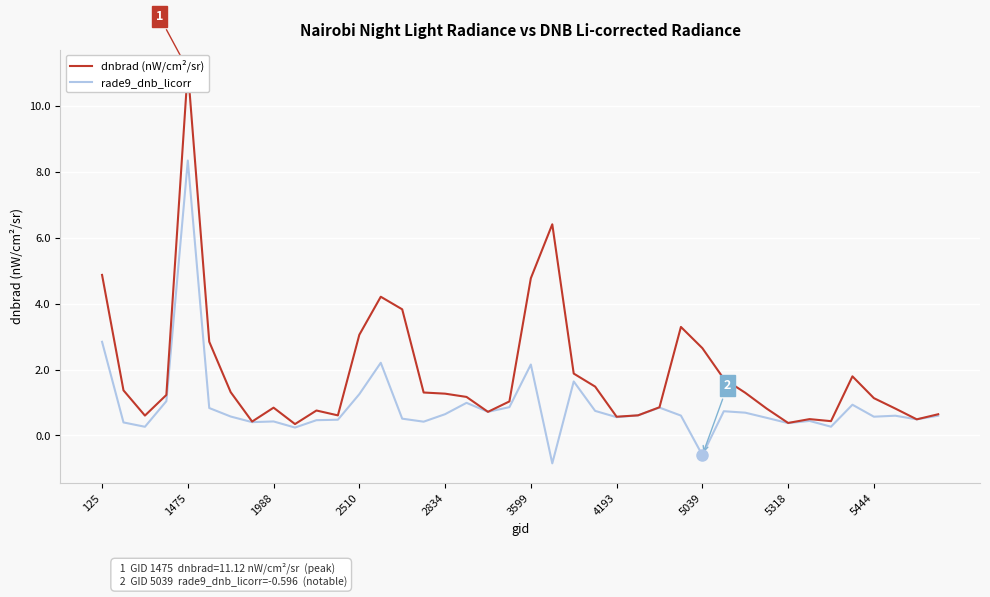

Where is dnbrad (nW/cm²/sr) nearest to the value 5?

125